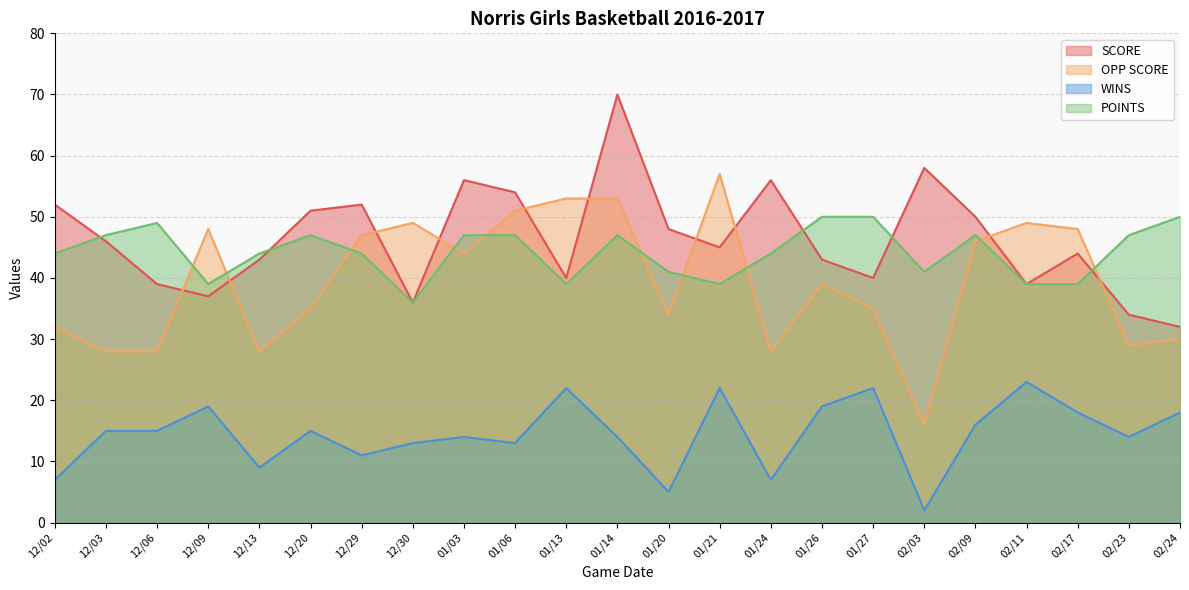

True or false: SCORE and WINS intersect in this chart.

False